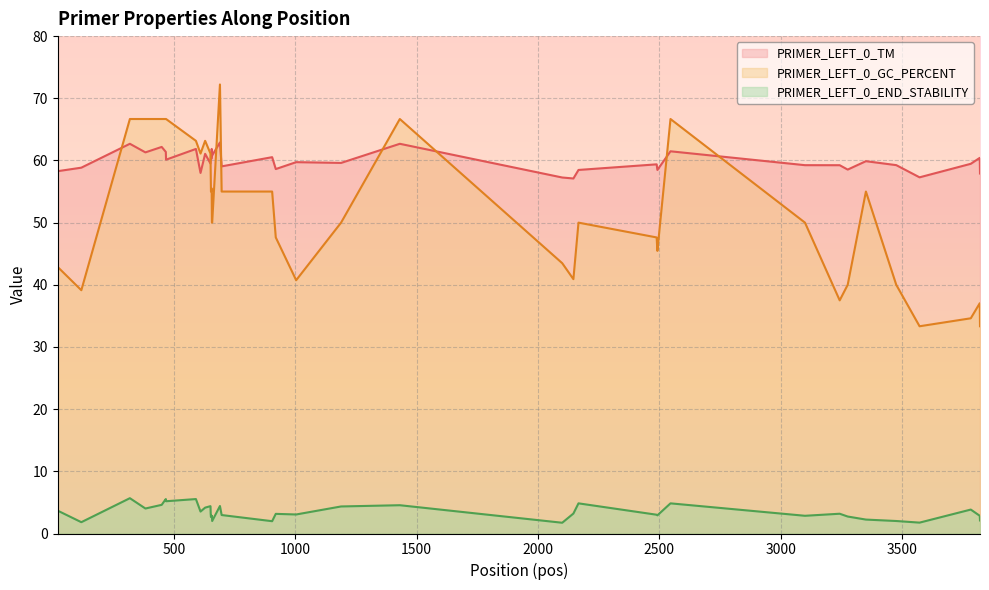

What is the minimum value shown in the chart?

1.7